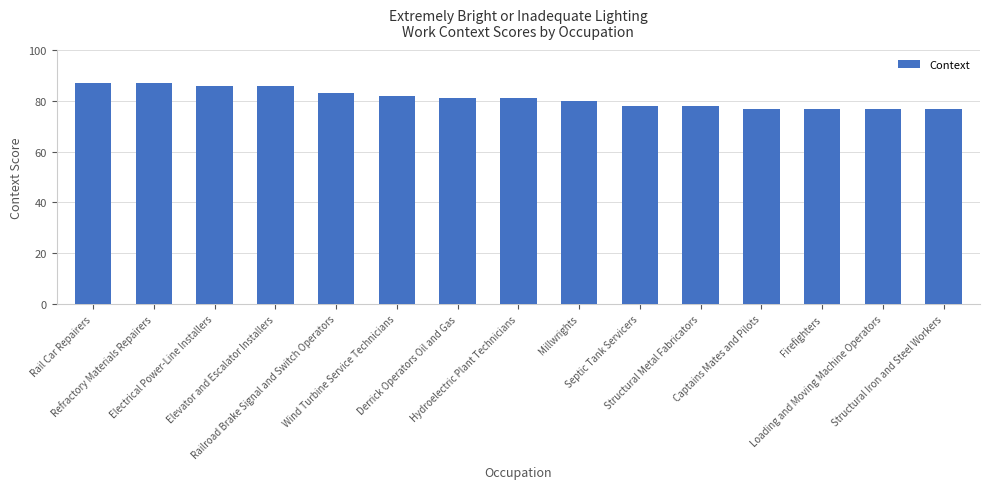

Are the bars grouped side by side (vs. stacked)?

No